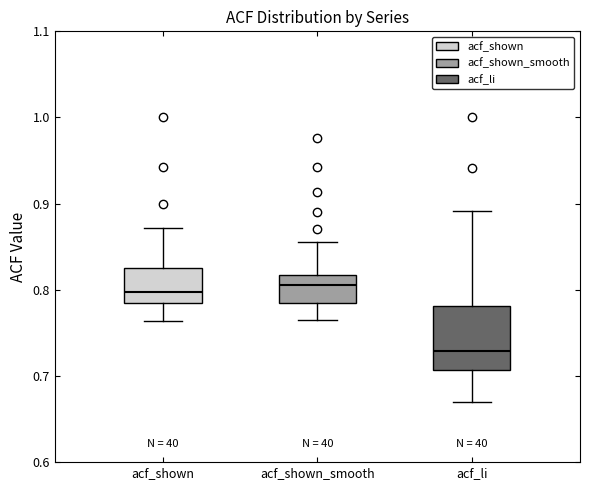

Which box is the tallest, from its lower edge to its upper edge?

acf_li